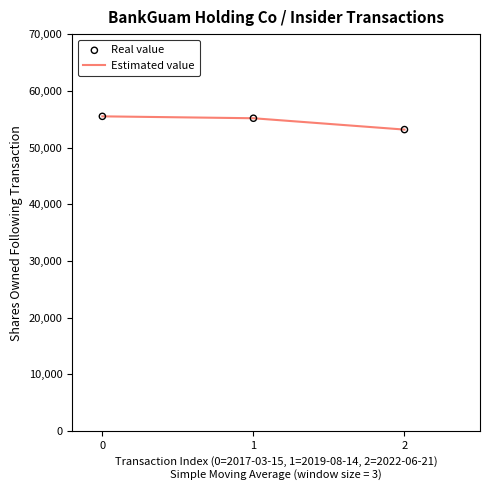

The value at 2 is 53166. True or false?

True